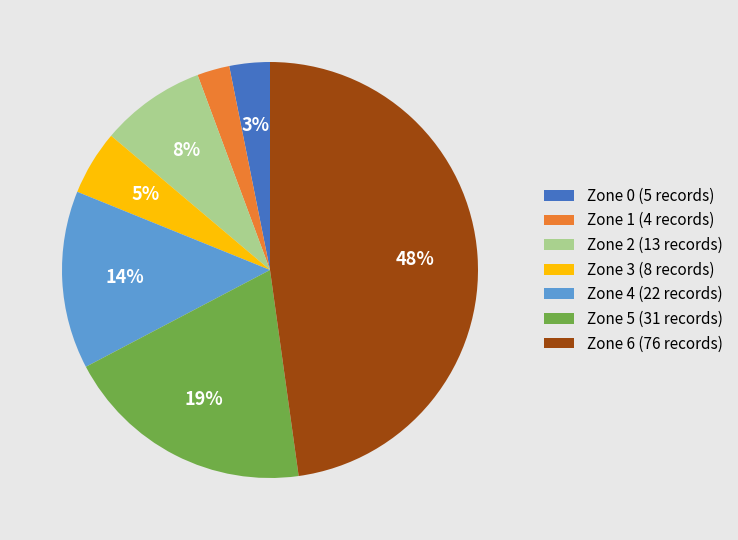

To the nearest percent, what is the difference between the largest and smallest slice percentages?

45%